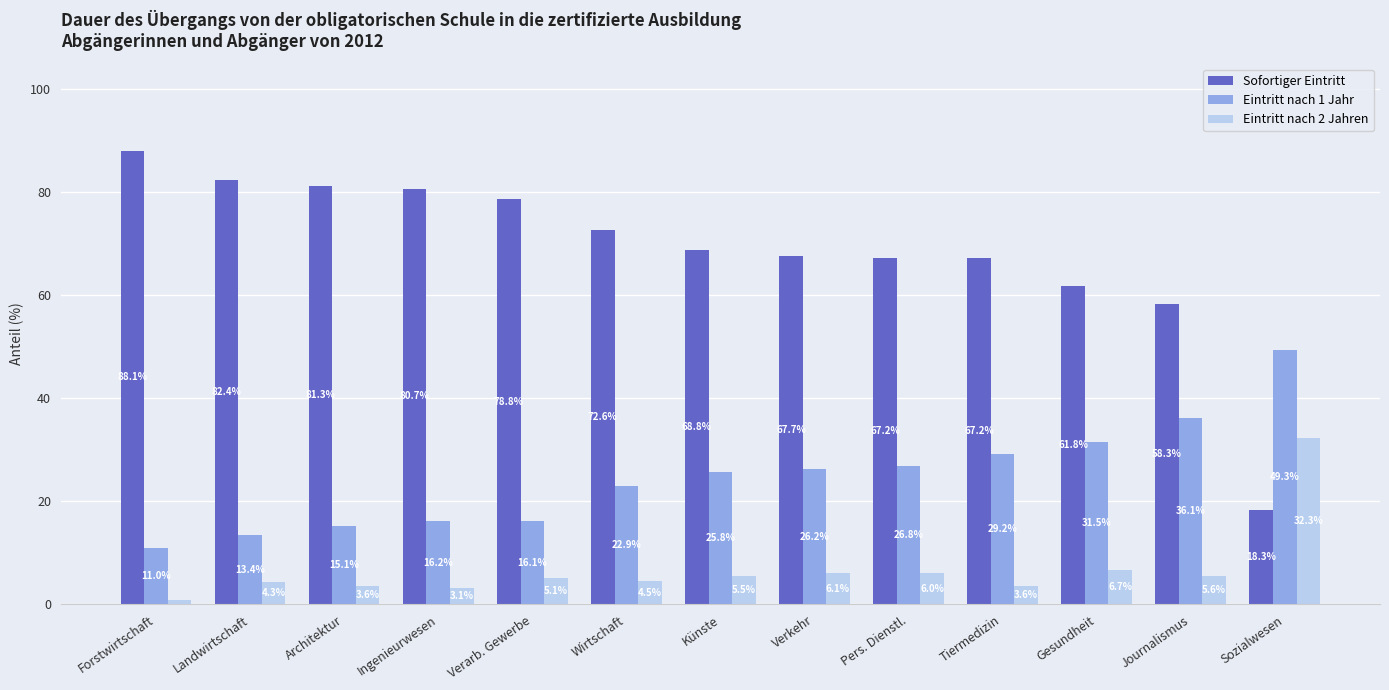

List the series in order of their overall mean, lowest first.

Eintritt nach 2 Jahren, Eintritt nach 1 Jahr, Sofortiger Eintritt